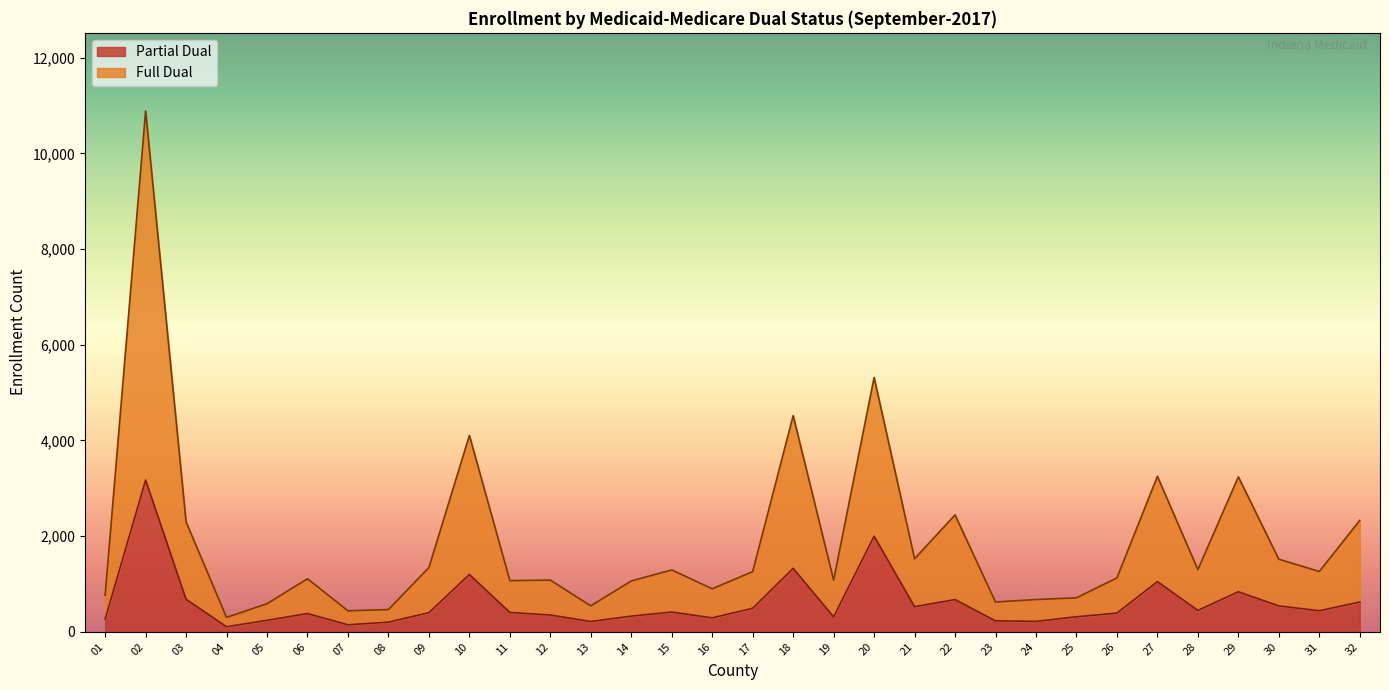

The value of Partial Dual at 20 is 1999. True or false?

True